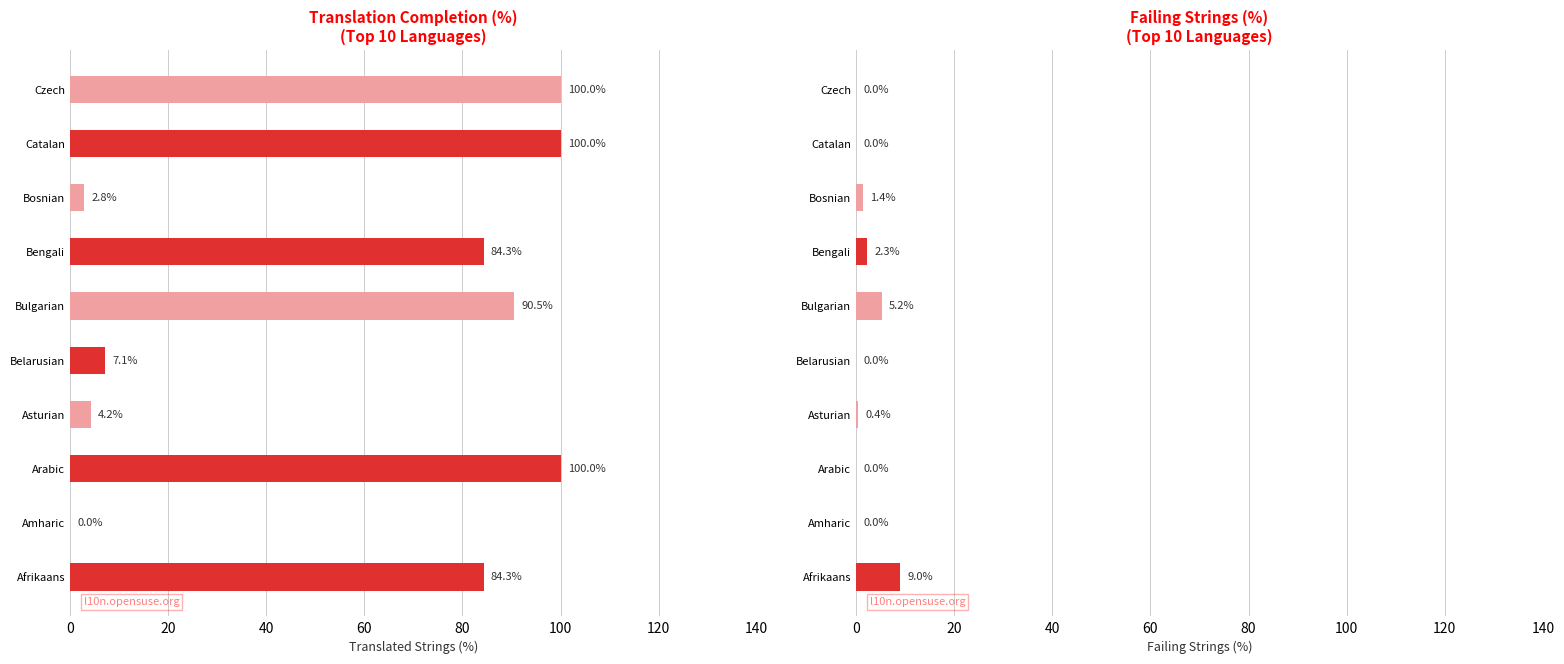

Read the translated_percent value at Belarusian.

7.1